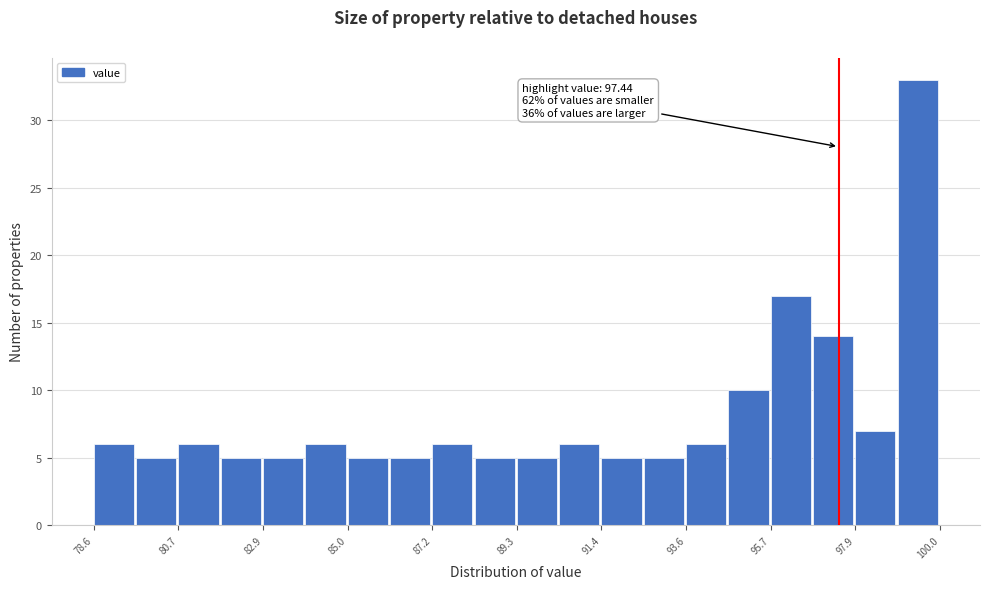

Around what value on the x-axis is the tallest bar? Give the approximate position of its centre, as read against the axis.

99.5